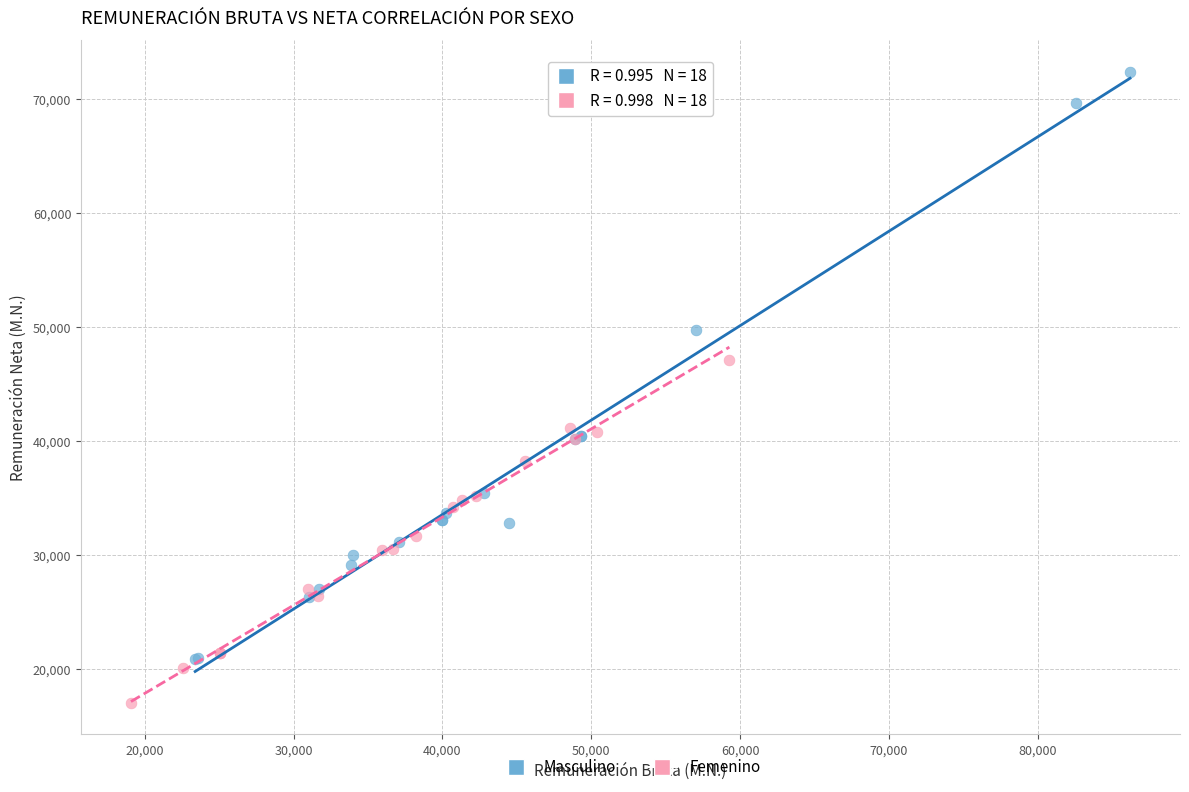

Which series reaches the maximum Y coordinate?

Masculino